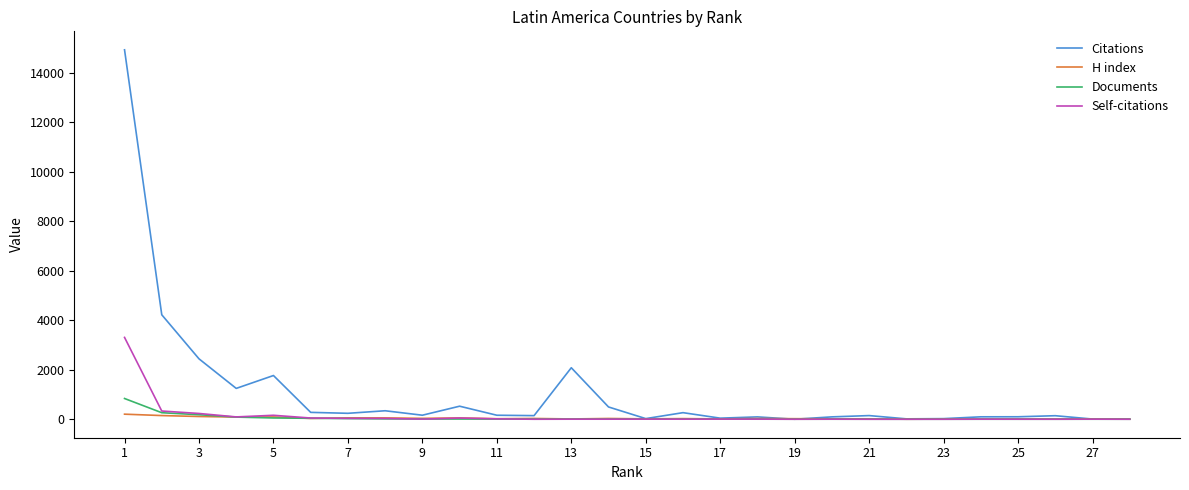

Which series has the widest spread of values?

Citations